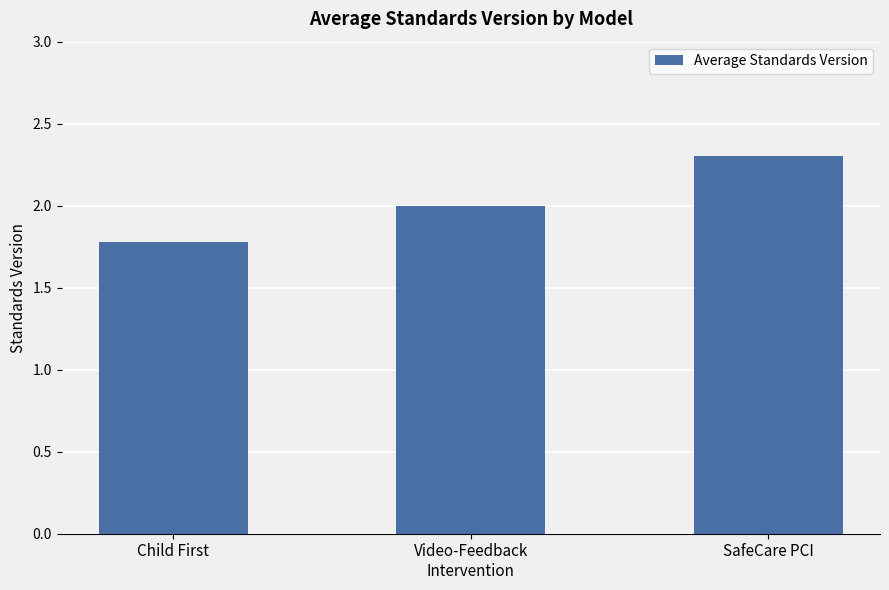

What is the difference between the maximum and minimum values?

0.5